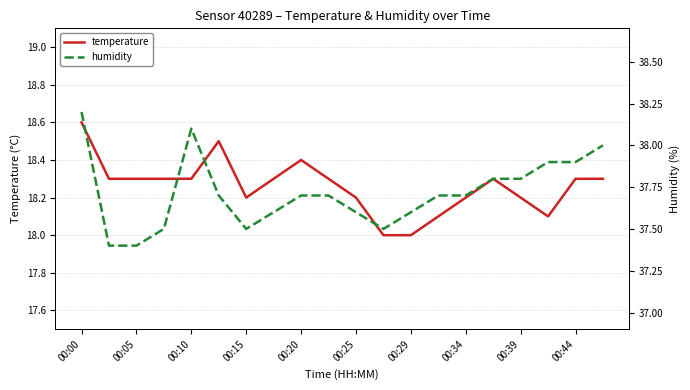

Reading right to left, transcribe all the data shown in this chart.

temperature: 18.3	18.3	18.1	18.2	18.3	18.2	18.1	18.0	18.0	18.2	18.3	18.4	18.3	18.2	18.5	18.3	18.3	18.3	18.3	18.6
humidity: 38.0	37.9	37.9	37.8	37.8	37.7	37.7	37.6	37.5	37.6	37.7	37.7	37.6	37.5	37.7	38.1	37.5	37.4	37.4	38.2